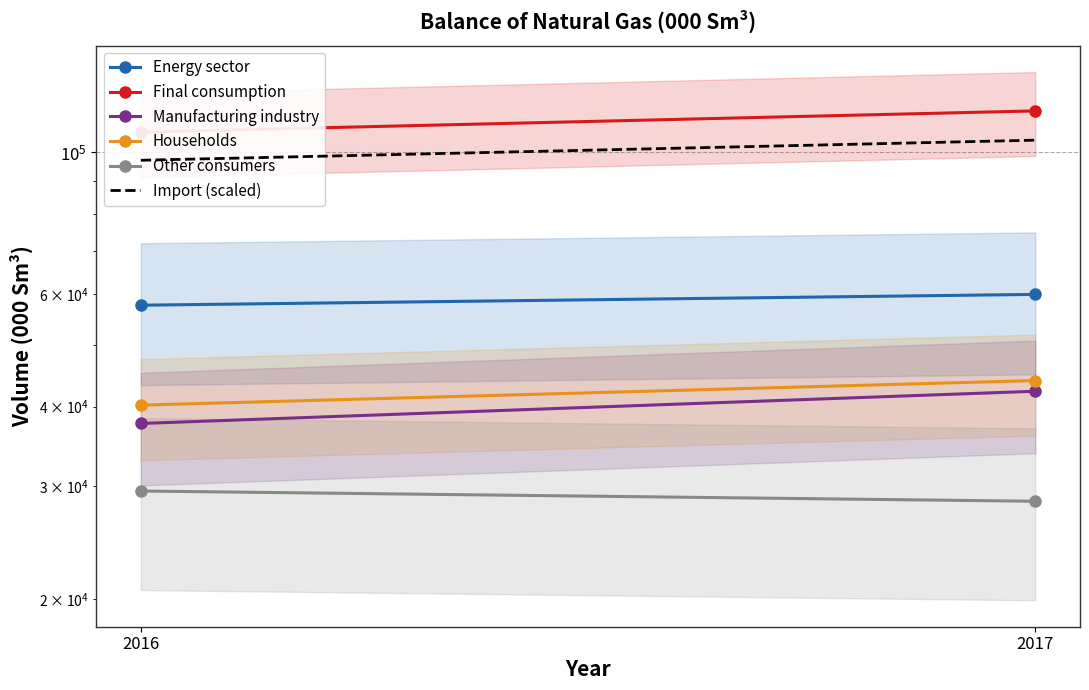

The value of Final consumption at 2016 is 46035.3. True or false?

False